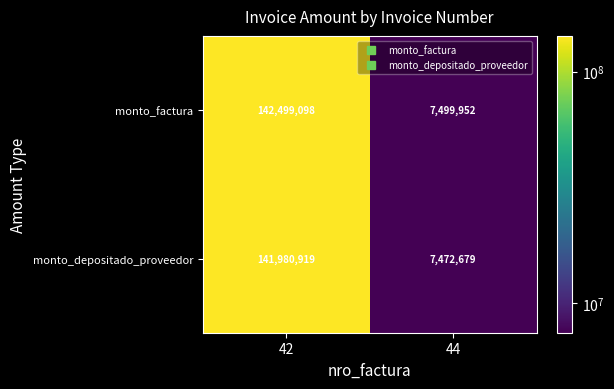

Which series has the largest range (max minus min)?

monto_factura